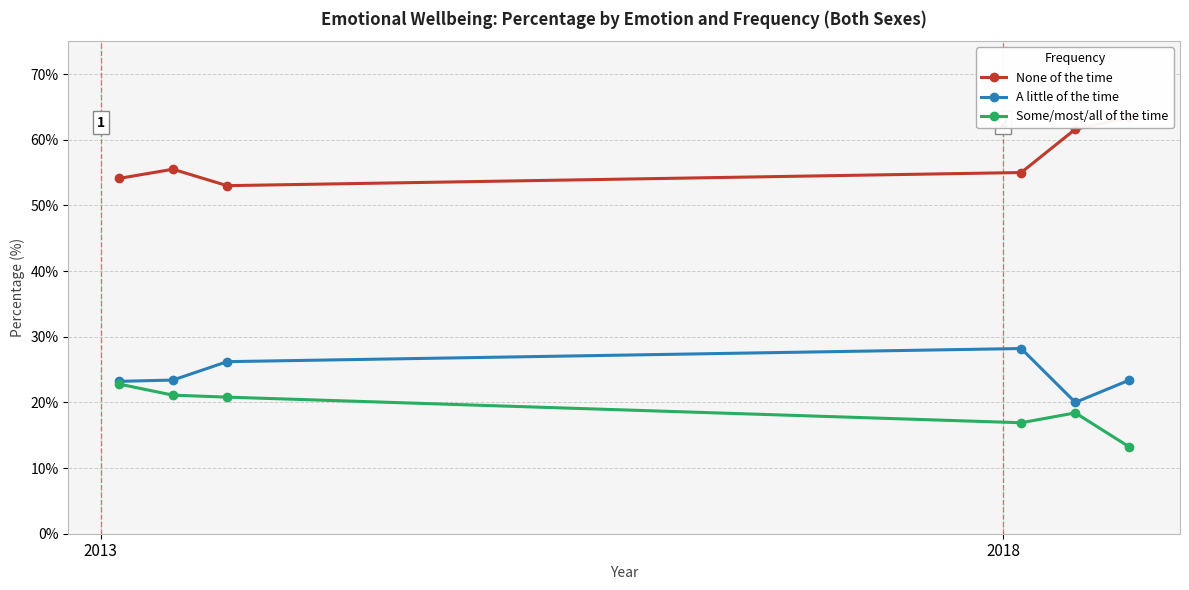

What is the lowest value of the Some/most/all of the time series?

13.2